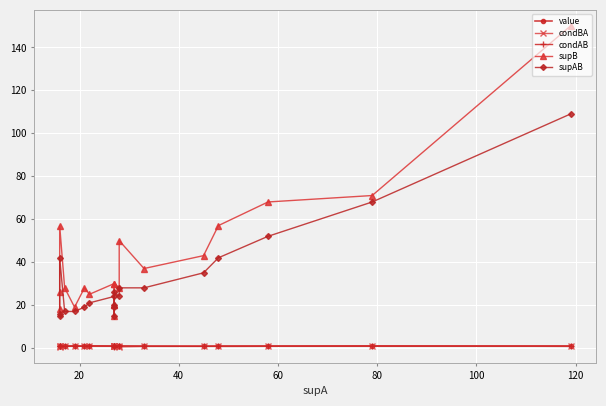

True or false: condBA and supAB cross at least once.

False